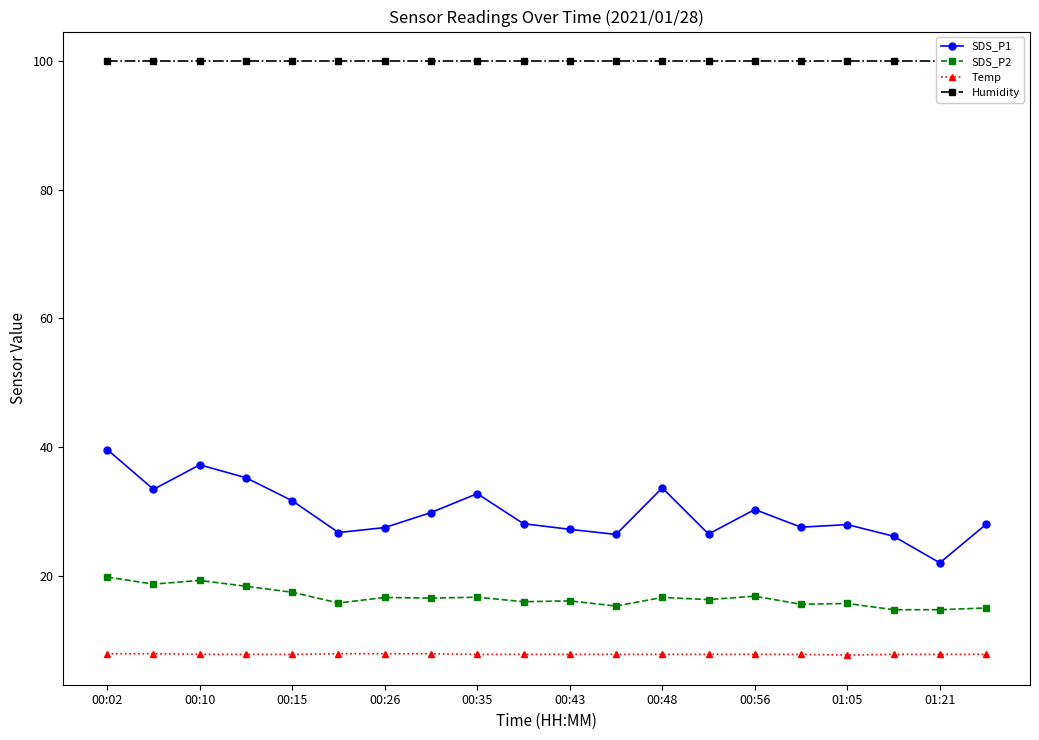

What is the maximum value for Temp?

8.0